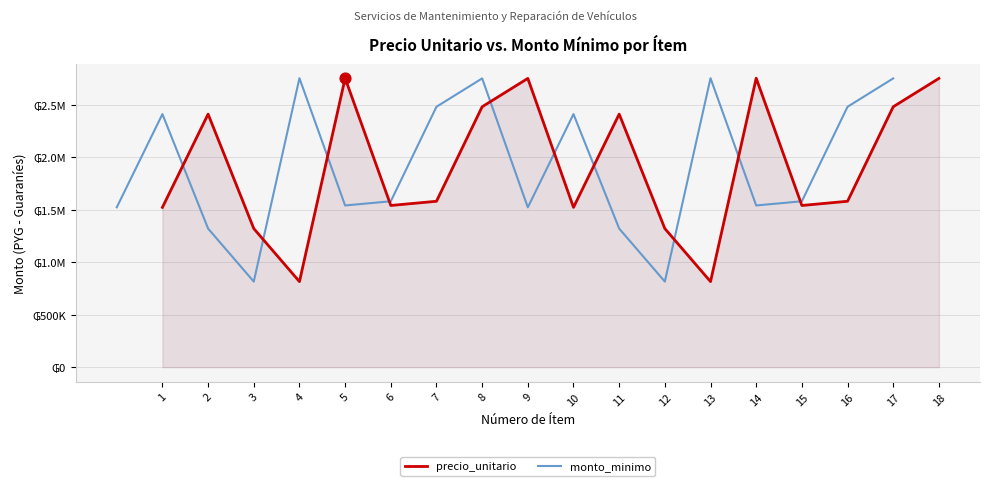

Which series has the largest Y range (max minus min)?

precio_unitario